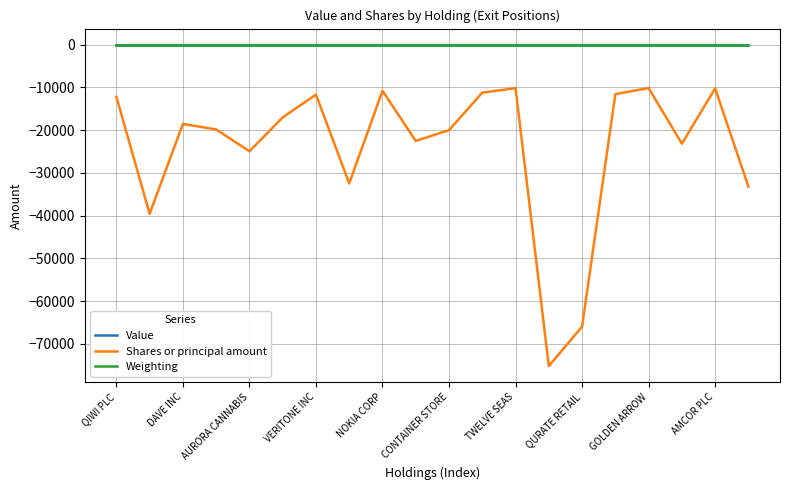

What is the smallest value displayed?

-75171.0